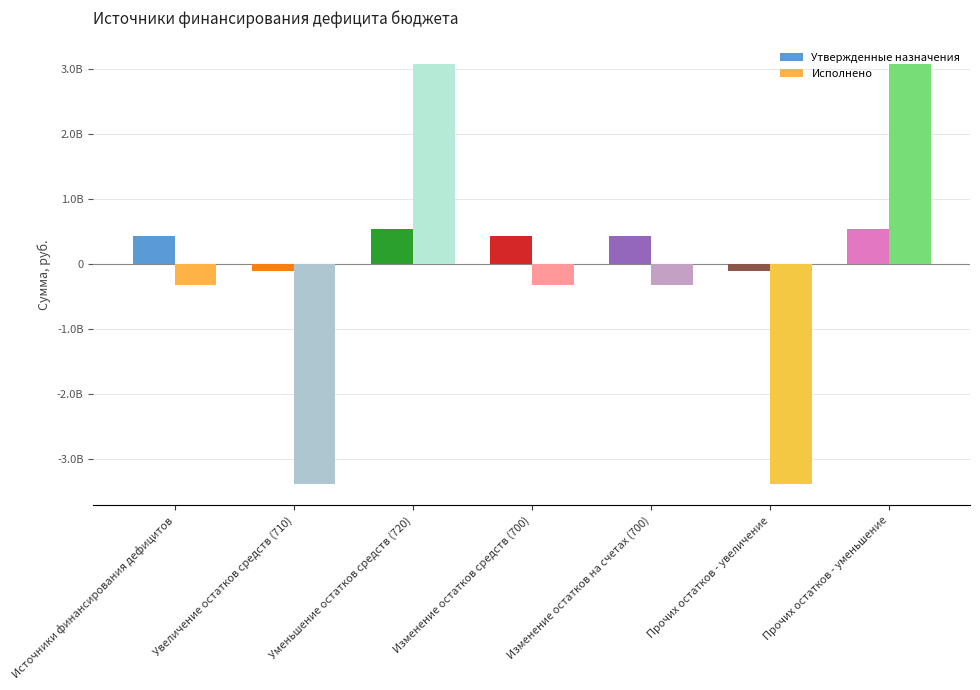

Reading left to right, list all the values displayed in this chart.

Утвержденные назначения: 434273951.0	-104923477.0	539197428.0	434273951.0	434273951.0	-104923477.0	539197428.0
Исполнено: -312898447.0	-3384257982.2	3071359535.2	-312898447.0	-312898447.0	-3384257982.2	3071359535.2